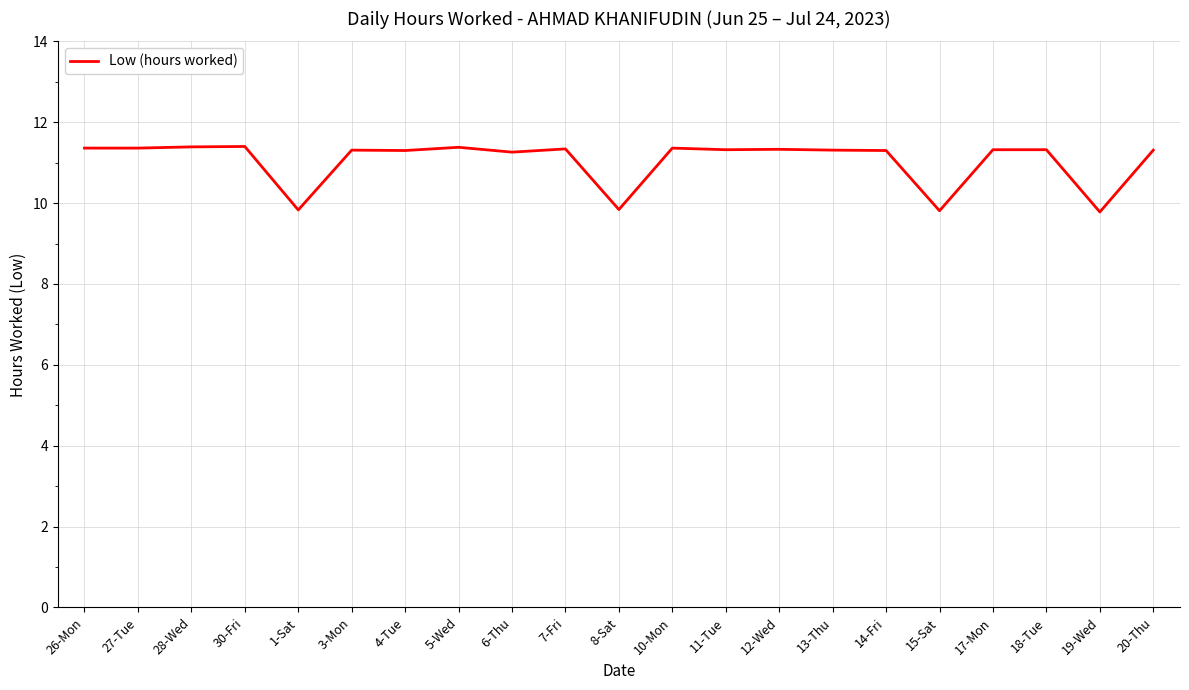

What is the minimum value shown in the chart?

9.8